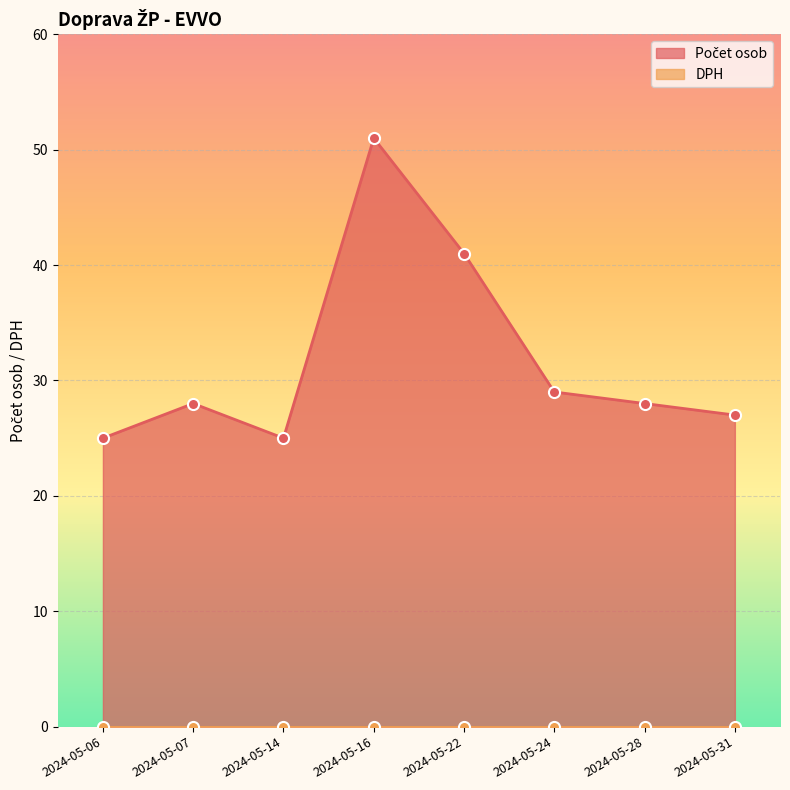

What is the ratio of the value at 2024-05-28 to the value at 2024-05-07?

1.0